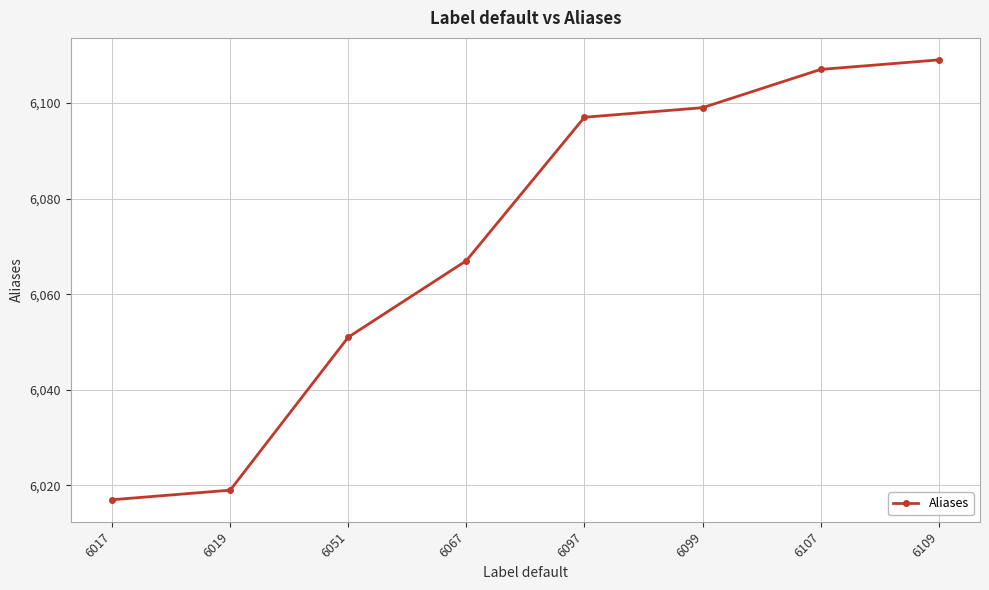

What is the difference between the maximum and minimum values?

92